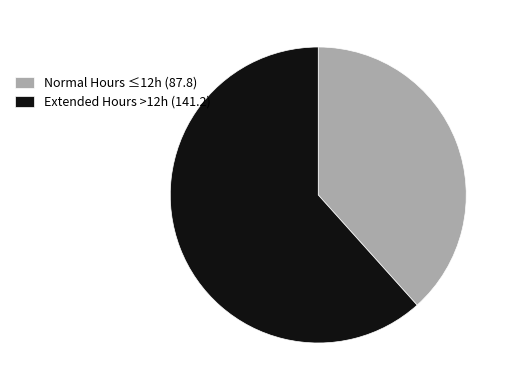

The Extended Hours >12h (141.2) slice represents 70% of the pie. True or false?

False